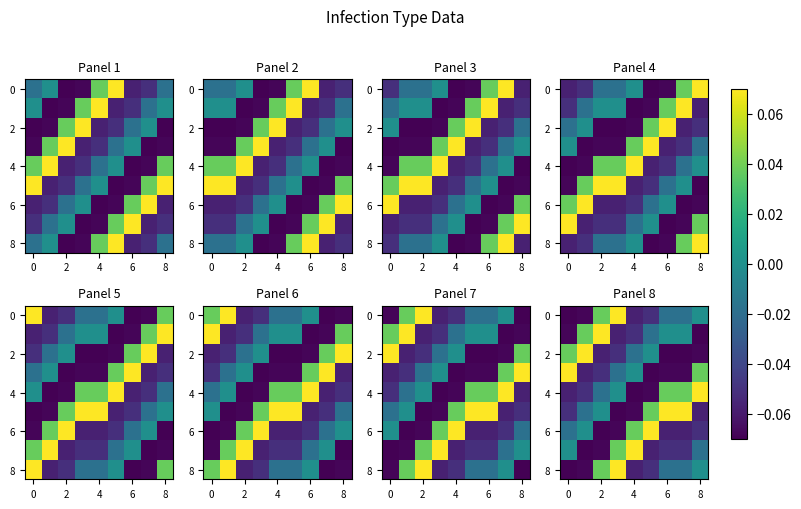

How many positive values does the 6 series have?

2